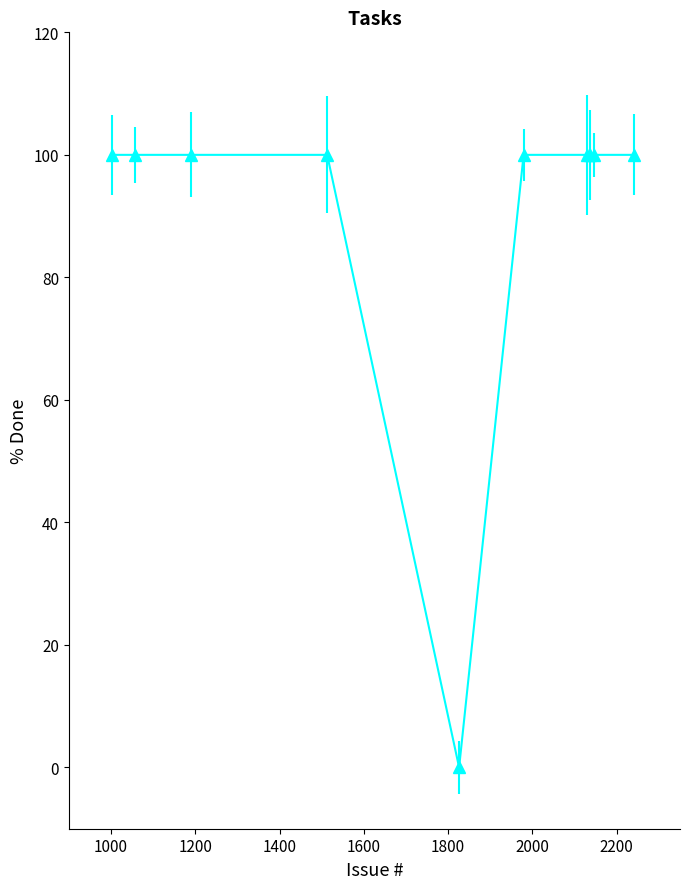

What is the average value?

90